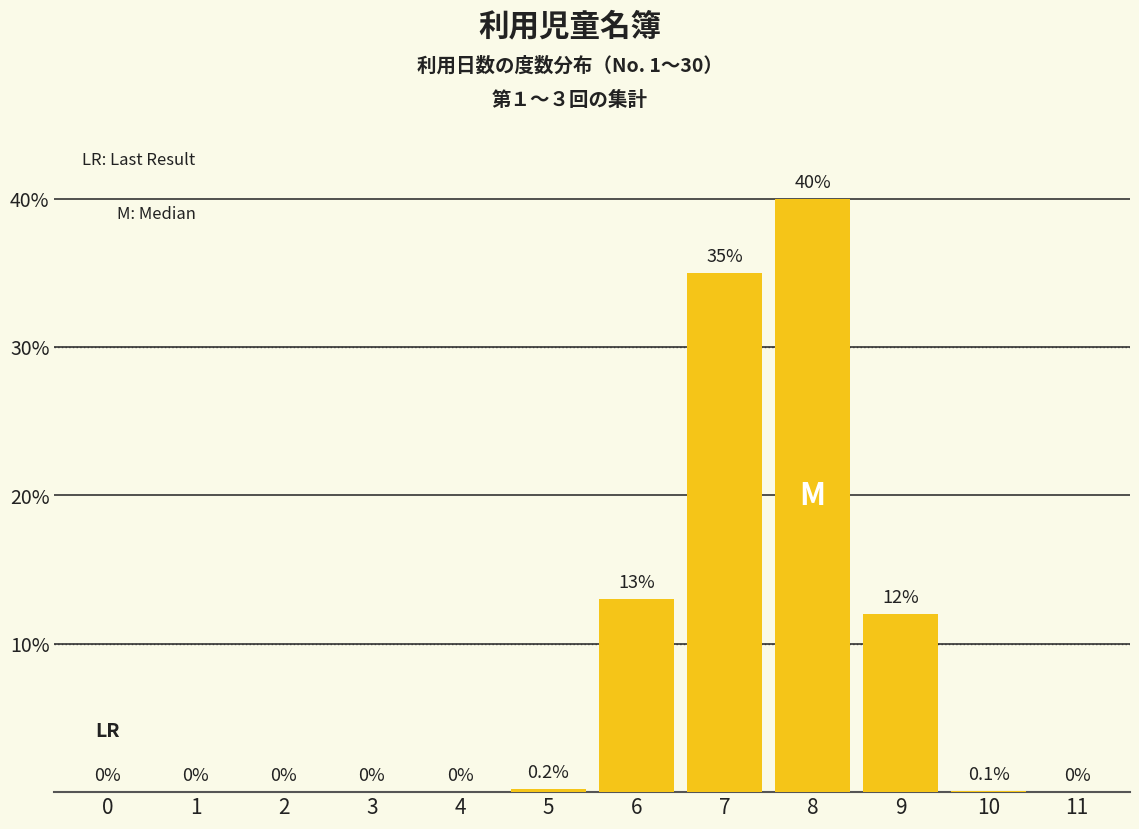

Reading left to right, what are all the values shown in this chart?

0=0.0	1=0.0	2=0.0	3=0.0	4=0.0	5=0.2	6=13.0	7=35.0	8=40.0	9=12.0	10=0.1	11=0.0